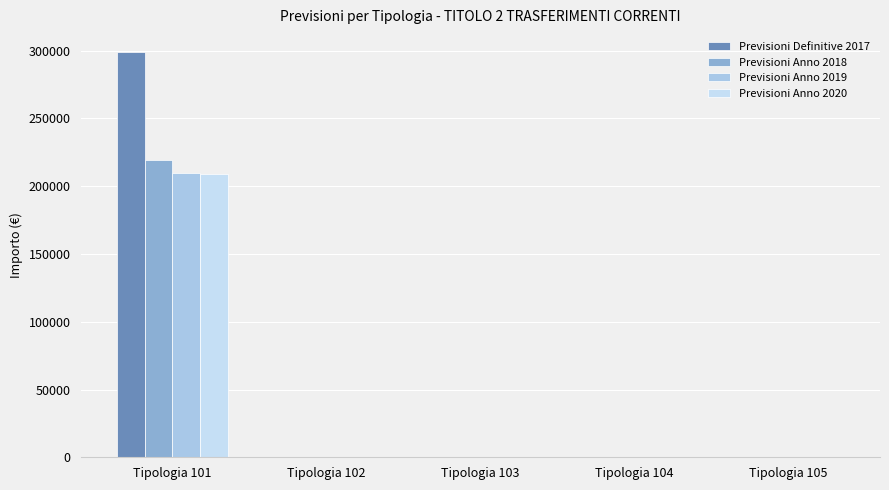

Does the chart contain stacked bars?

No